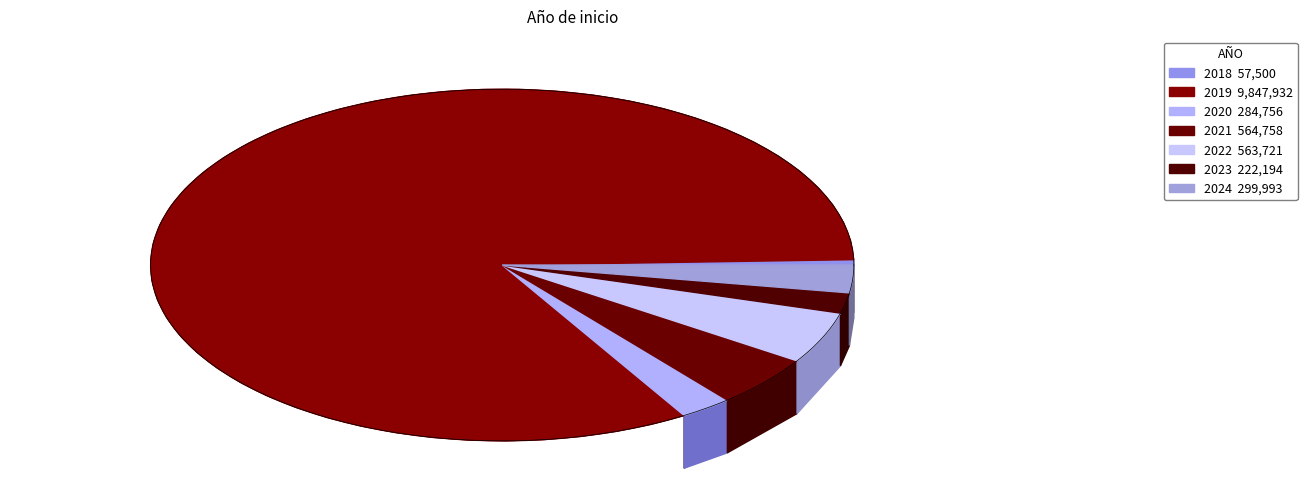

How many slices are in this pie chart?

7